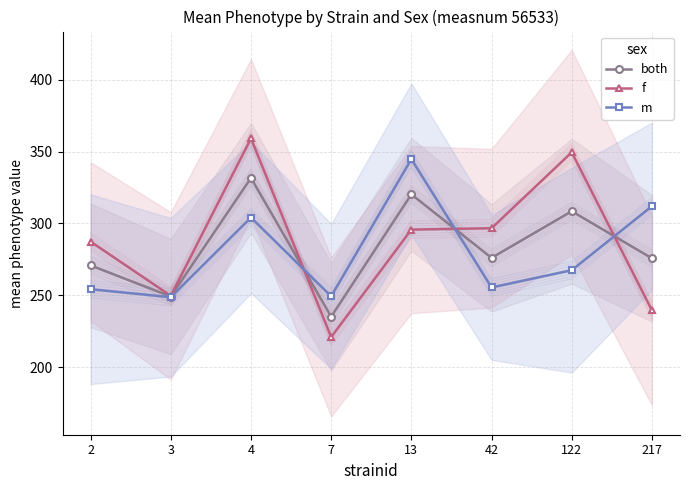

Between 122 and 217, which series saw the biggest shift?

f